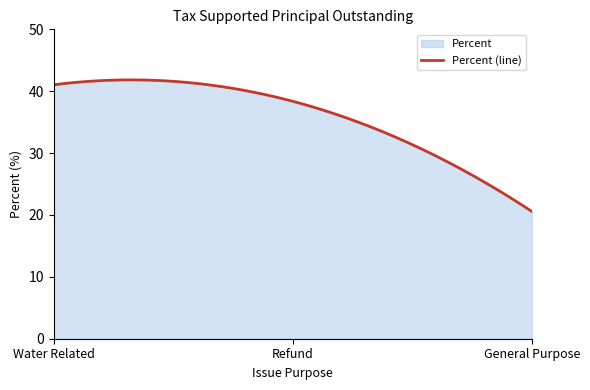

The chart shows a value of 20.6 at General Purpose. True or false?

True